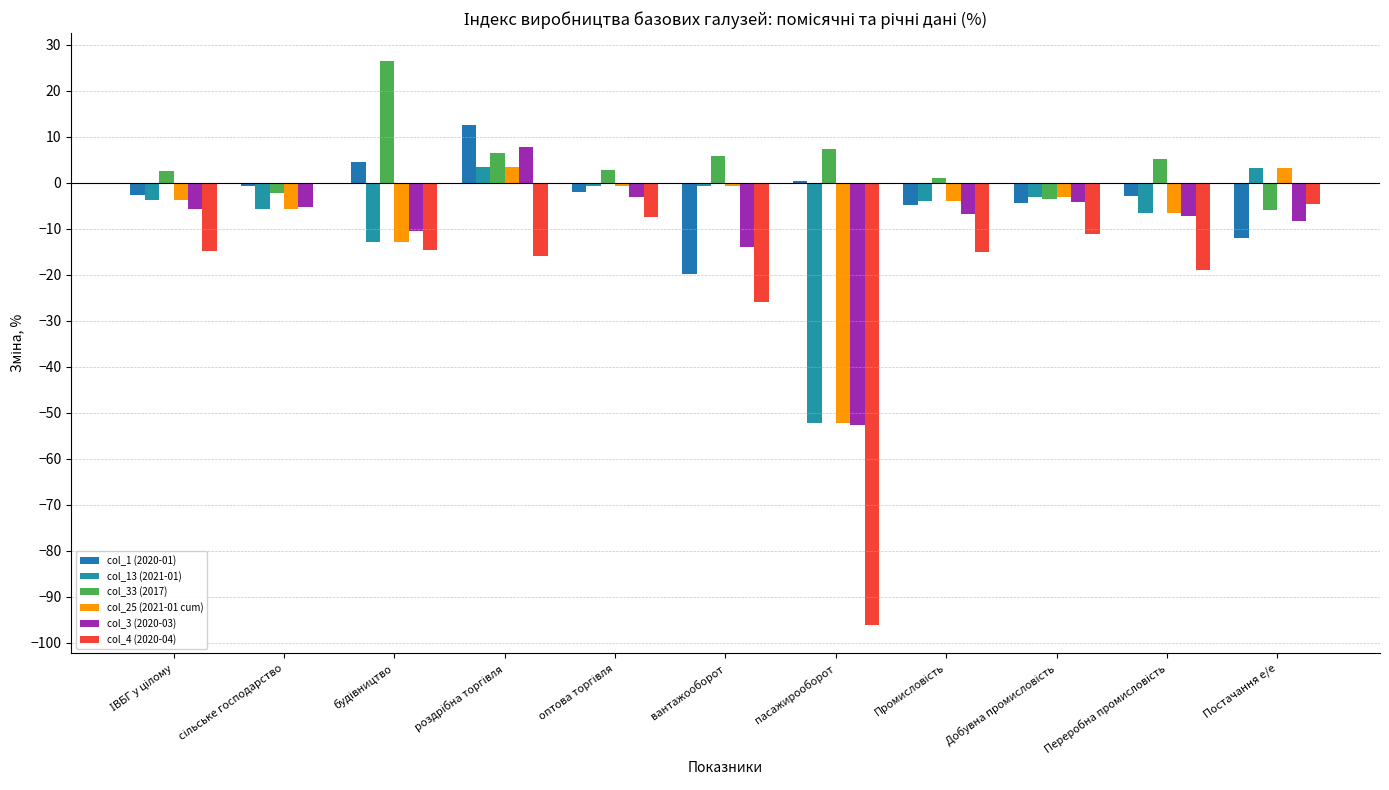

What is the spread (max minus min) of values at оптова торгівля?

10.2